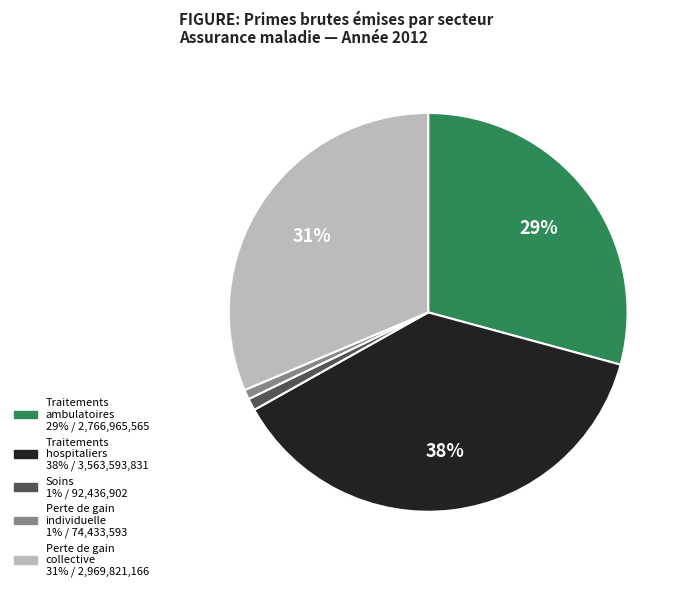

To the nearest percent, what is the difference between the Perte de gain individuelle and Traitements ambulatoires slice percentages?

28%